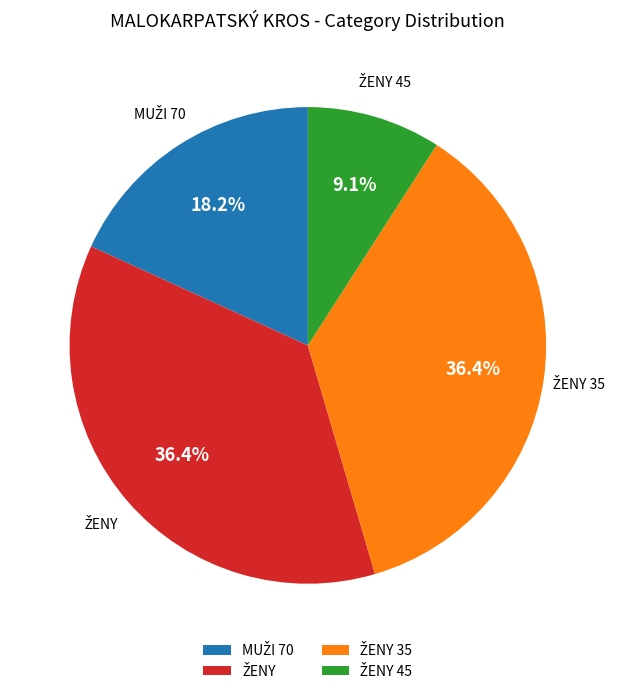

Is there any slice that represents more than half of the pie?

No